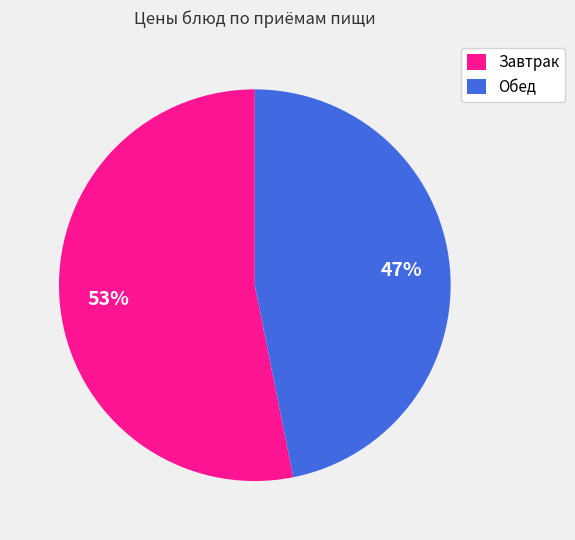

The Завтрак slice represents 53% of the pie. True or false?

True